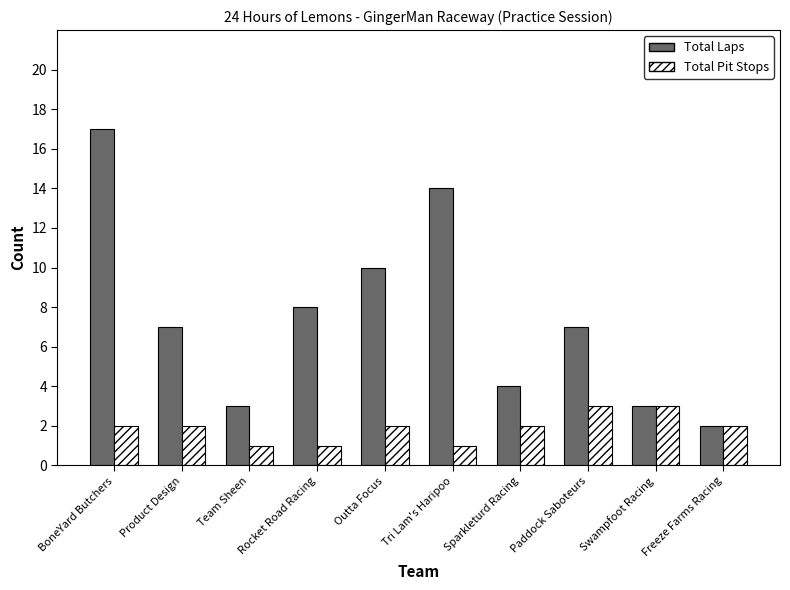

What is the label of the 7th bar from the right?

Rocket Road Racing